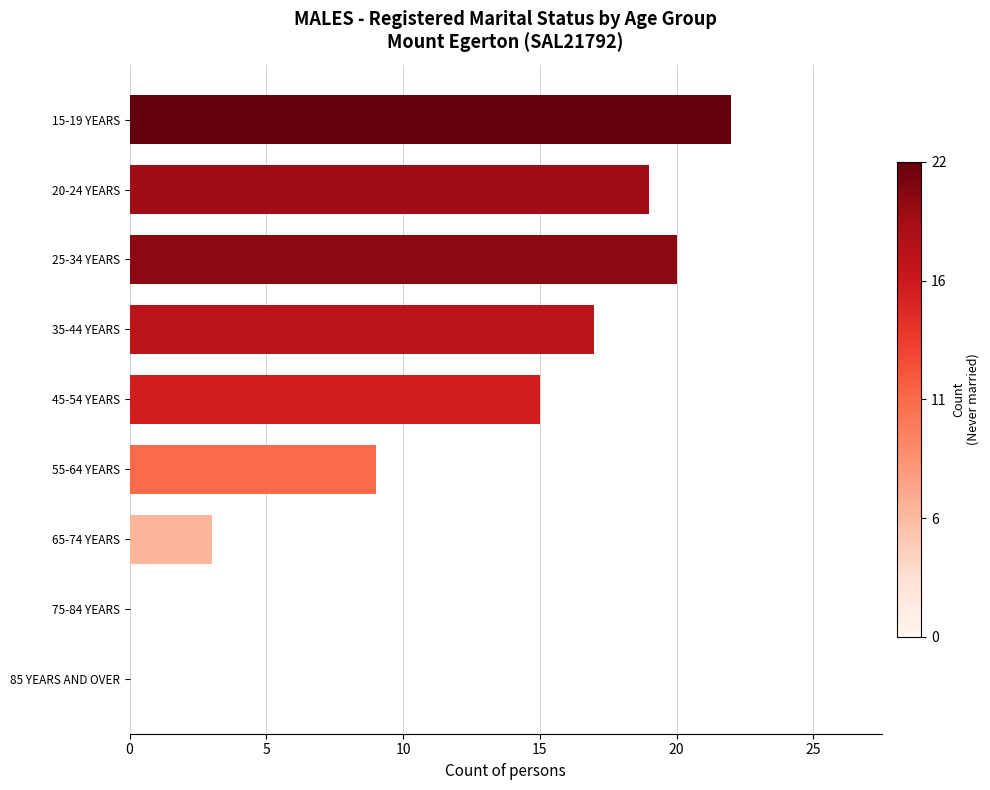

At which label is the value closest to 11?

55-64 YEARS